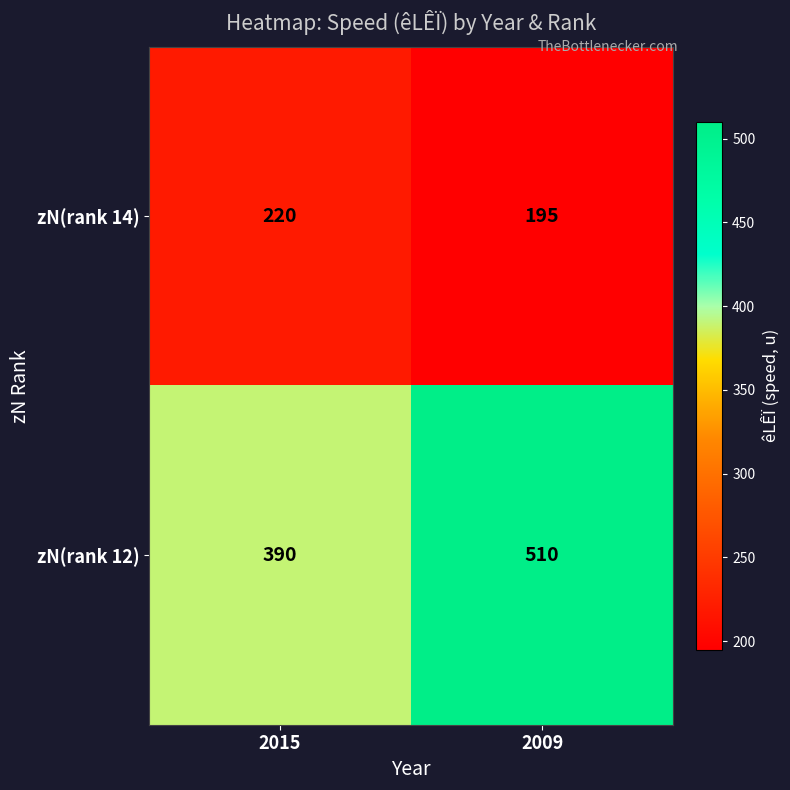

Reading left to right, what are all the values shown in this chart?

zN(rank 14): 2015=220	2009=195
zN(rank 12): 2015=390	2009=510